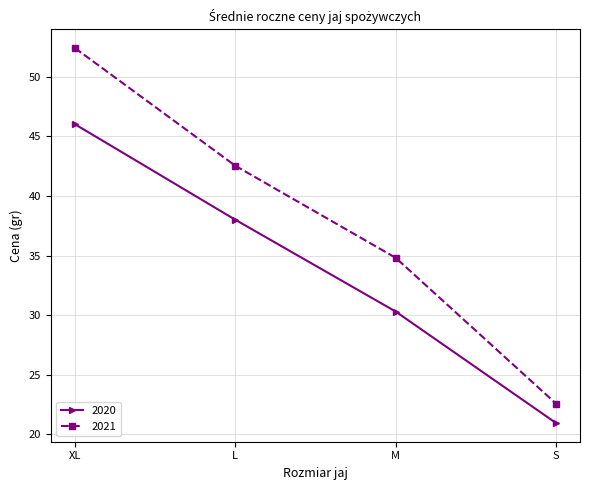

What are all the series names shown in the legend?

2020, 2021